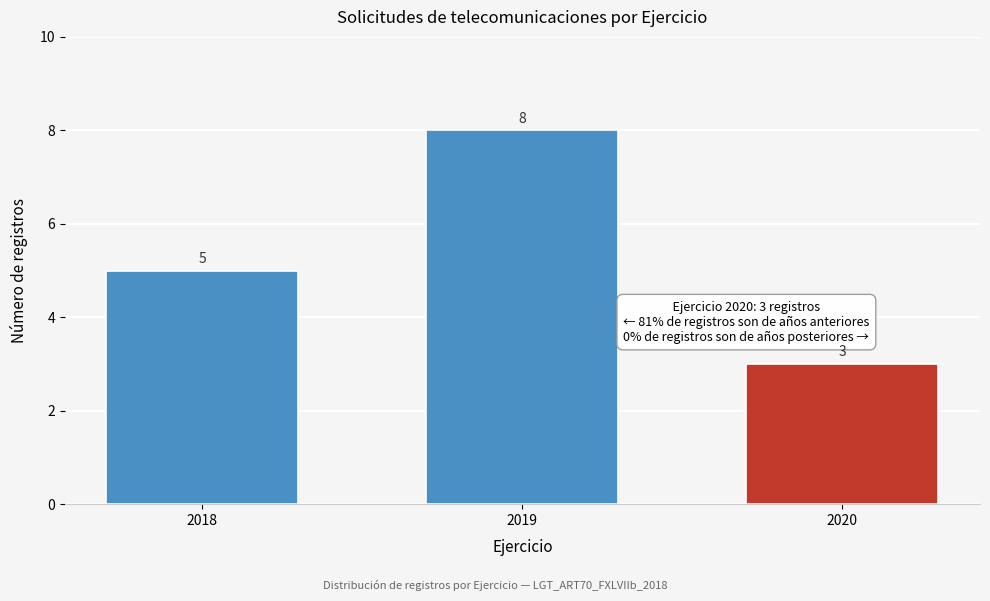

Reading left to right, transcribe all the data shown in this chart.

2018=5	2019=8	2020=3